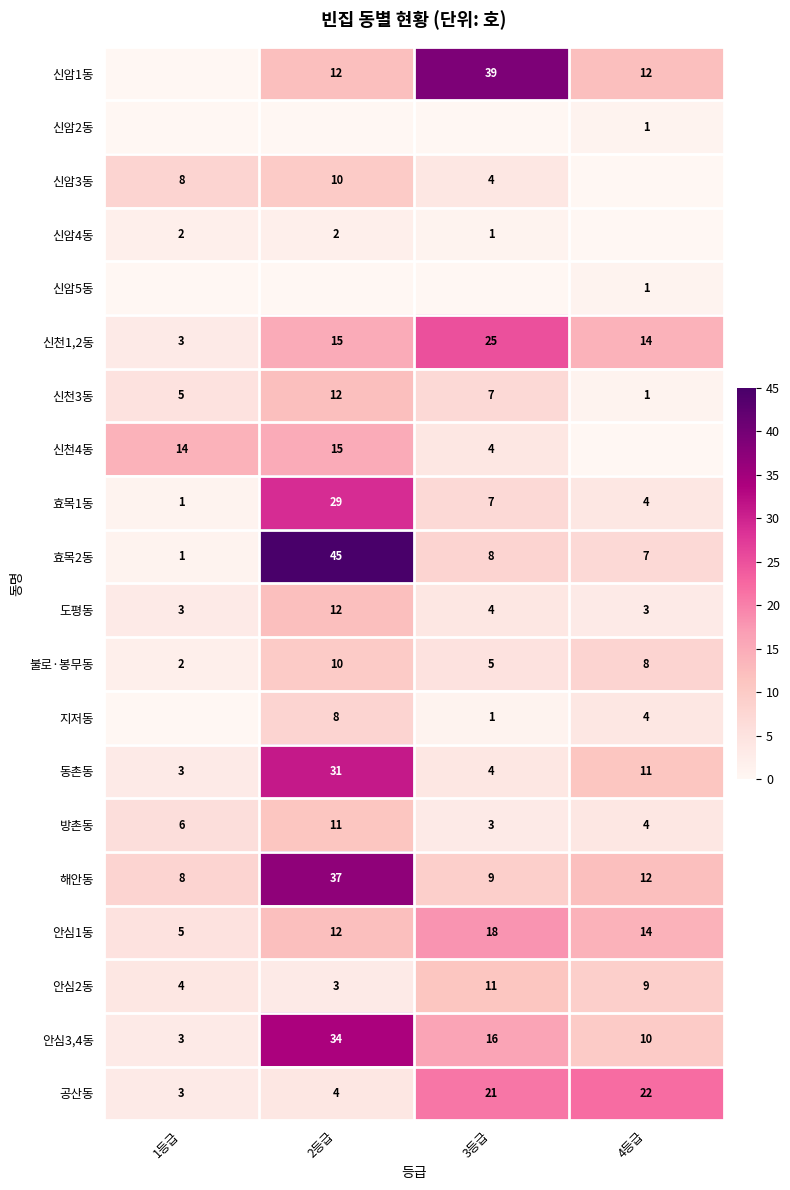

How many data points in 안심3,4동 are less than 16?

2